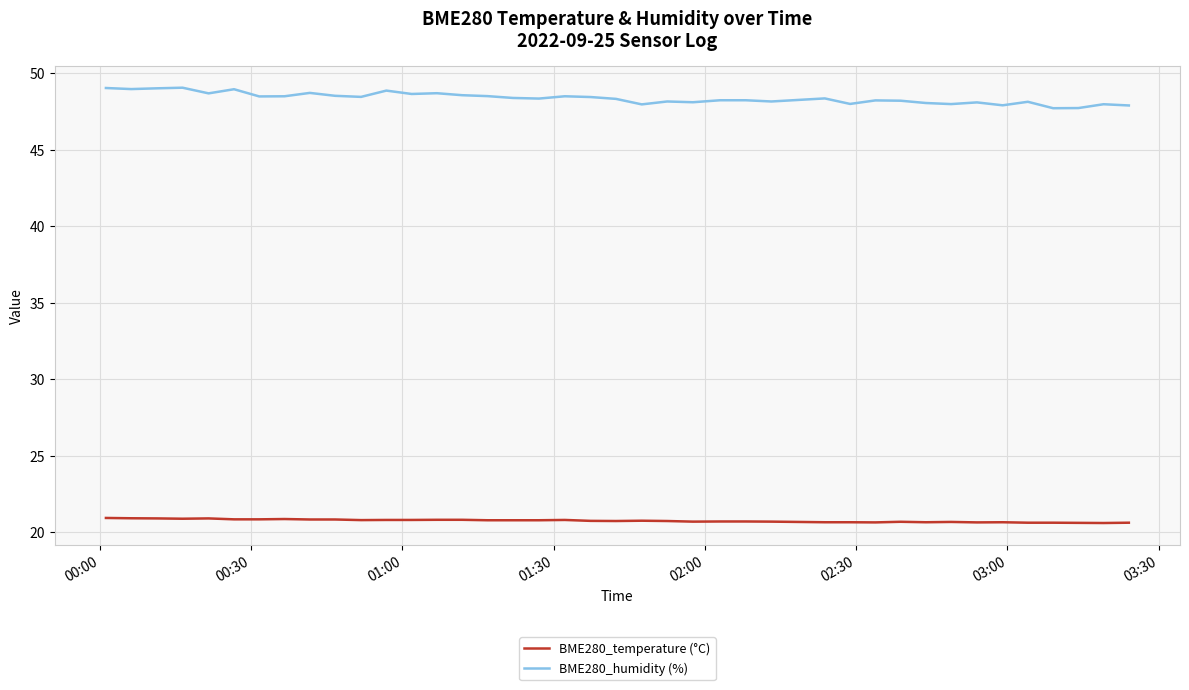

Which series has the widest spread of values?

BME280_humidity (%)